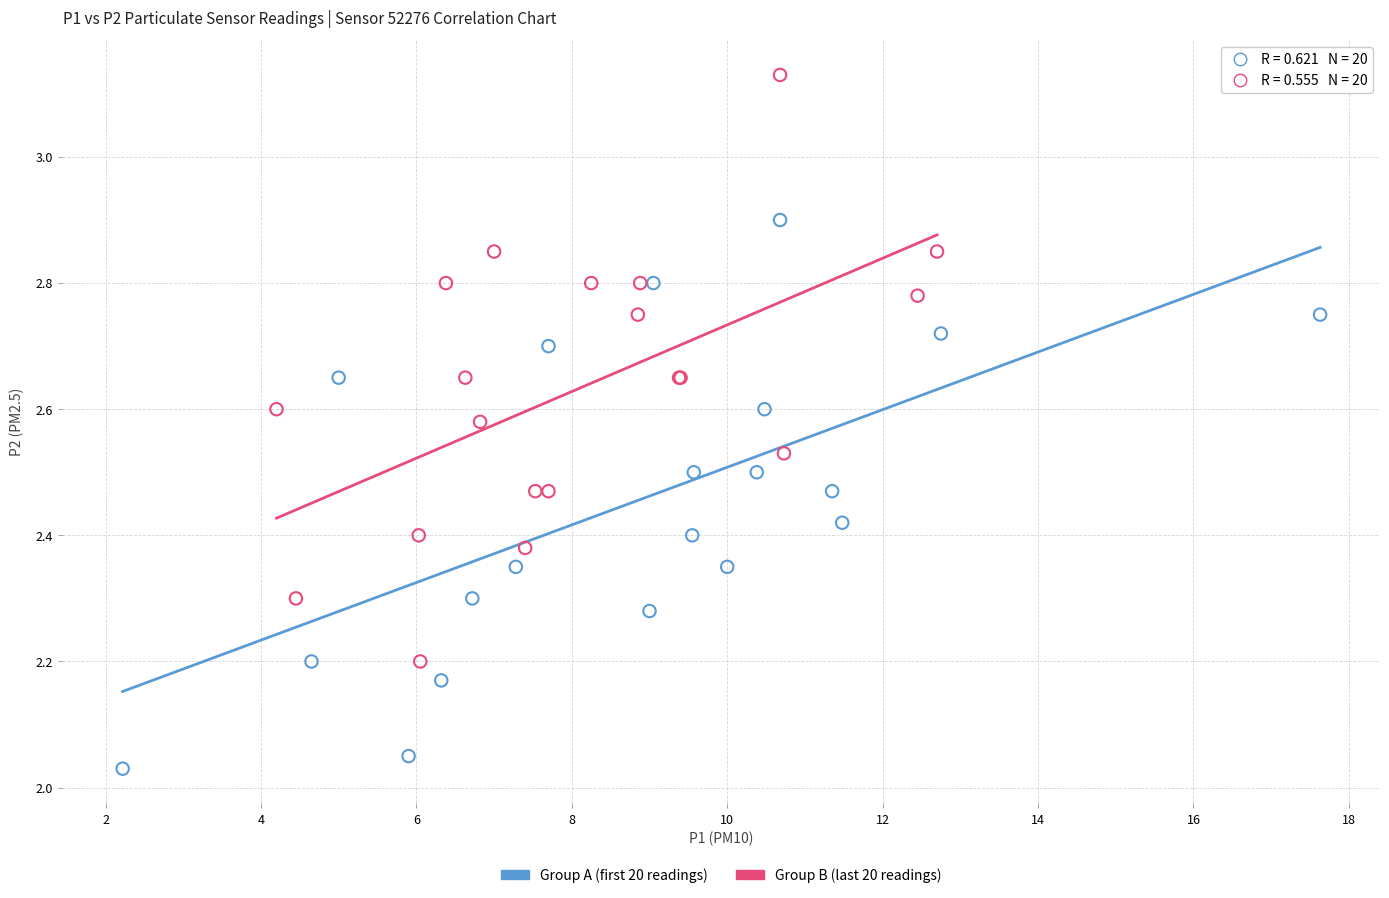

Which series has the widest spread of Y values?

Group B (last 20 readings)